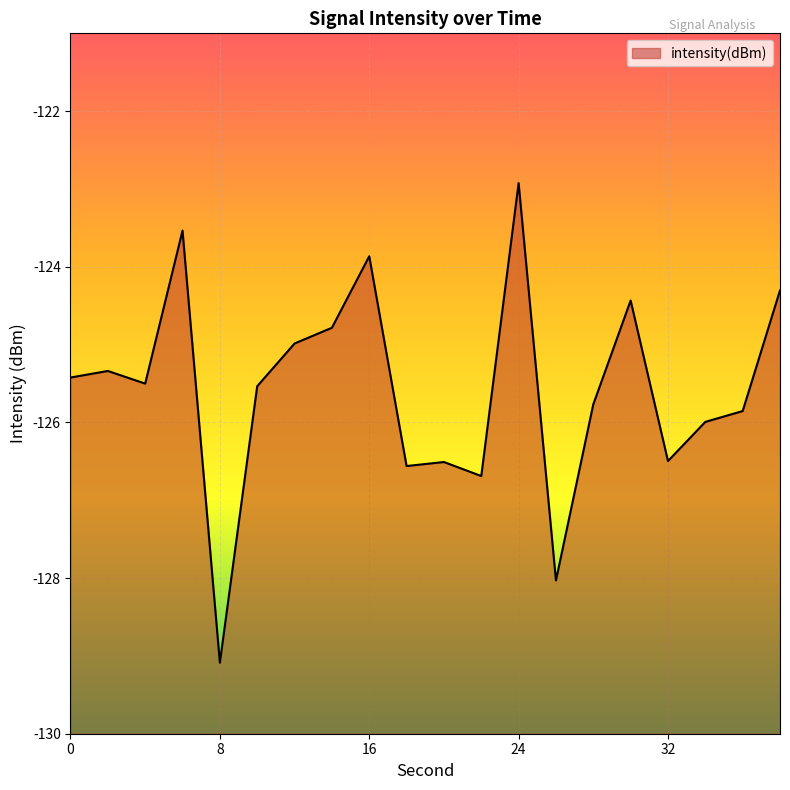

Rank the categories by value from lowest to highest.

8, 26, 22, 18, 20, 32, 34, 36, 28, 10, 4, 0, 2, 12, 14, 30, 38, 16, 6, 24